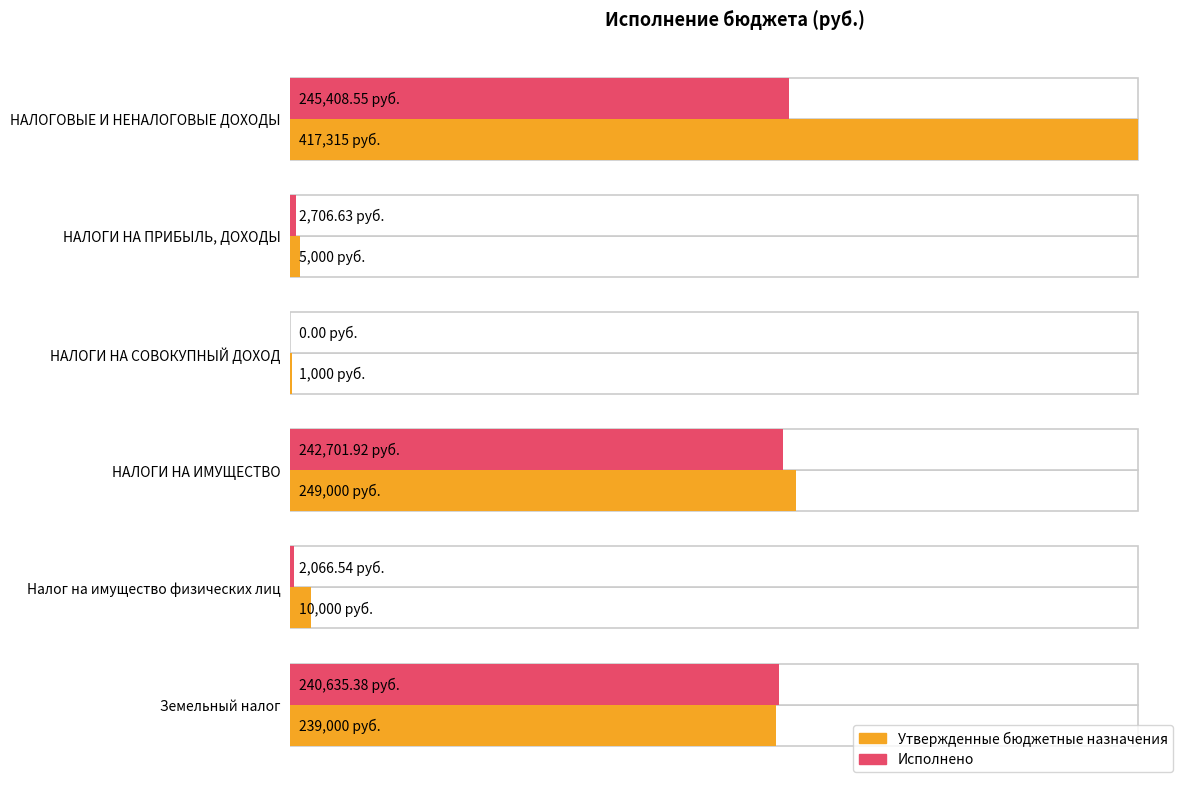

Are the bars horizontal?

Yes